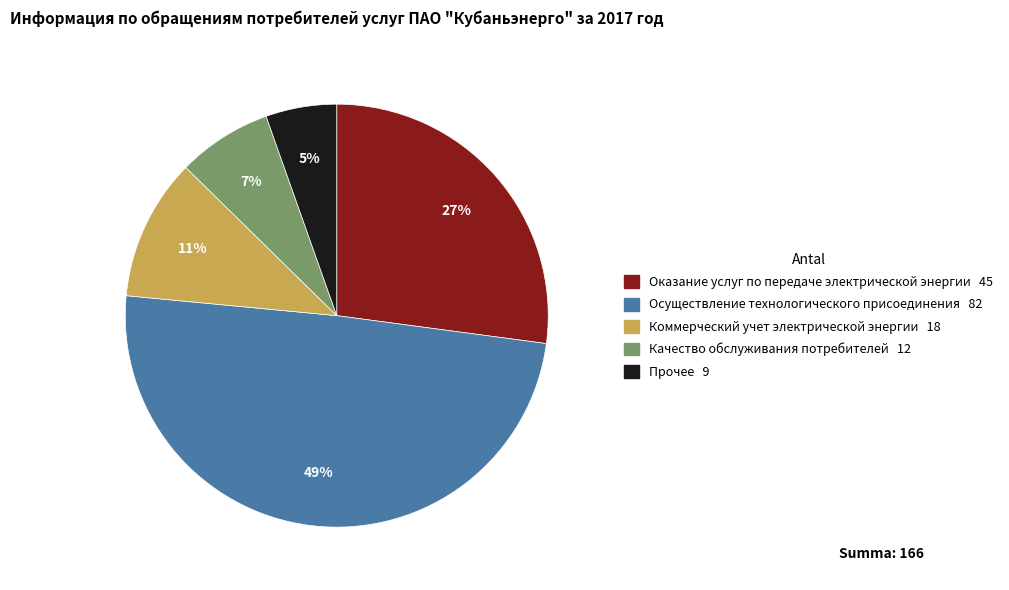

Which has a higher value, Качество обслуживания потребителей or Осуществление технологического присоединения?

Осуществление технологического присоединения